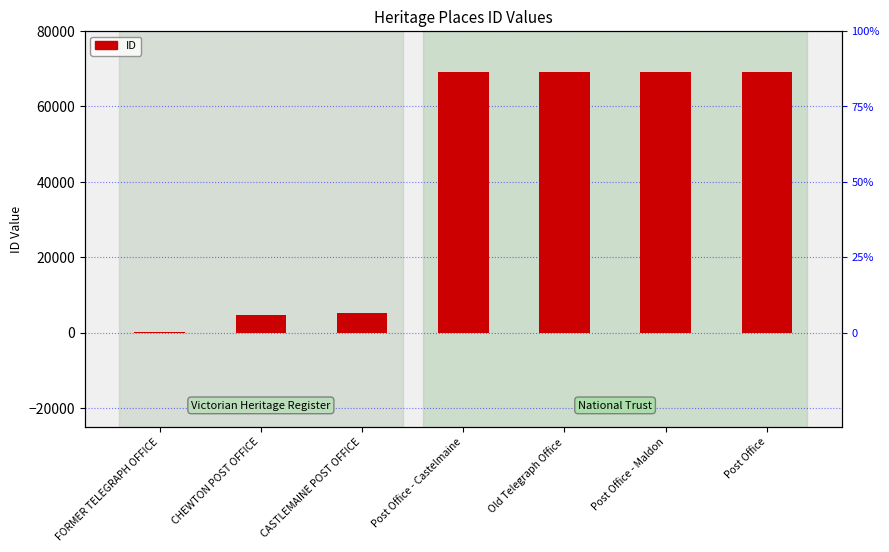

What is the value of the 2nd bar from the left?

4640